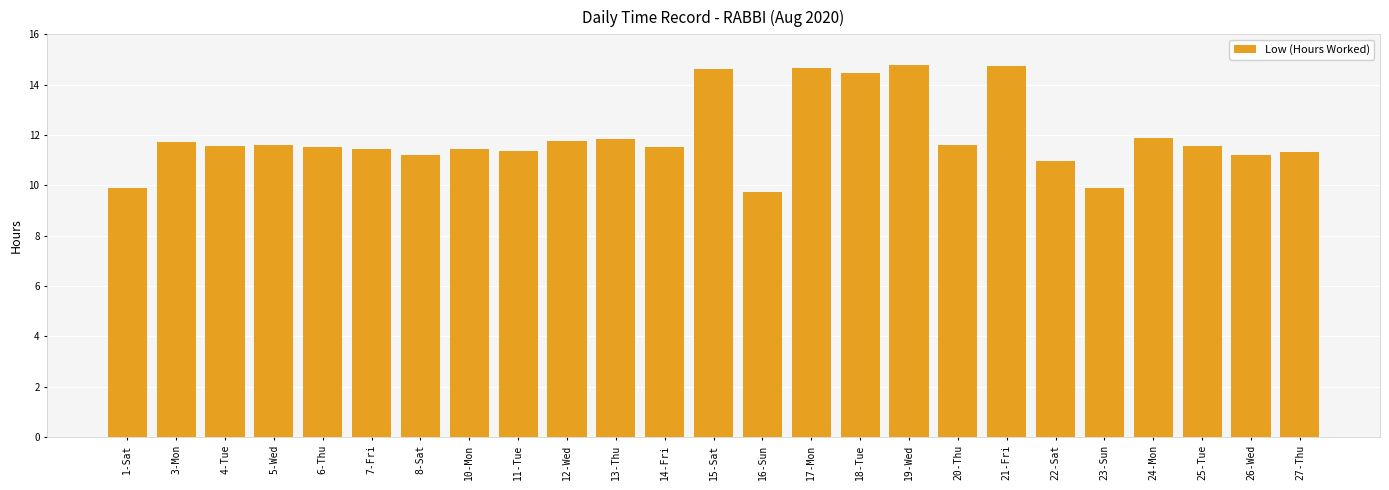

Which has a higher value, 21-Fri or 14-Fri?

21-Fri